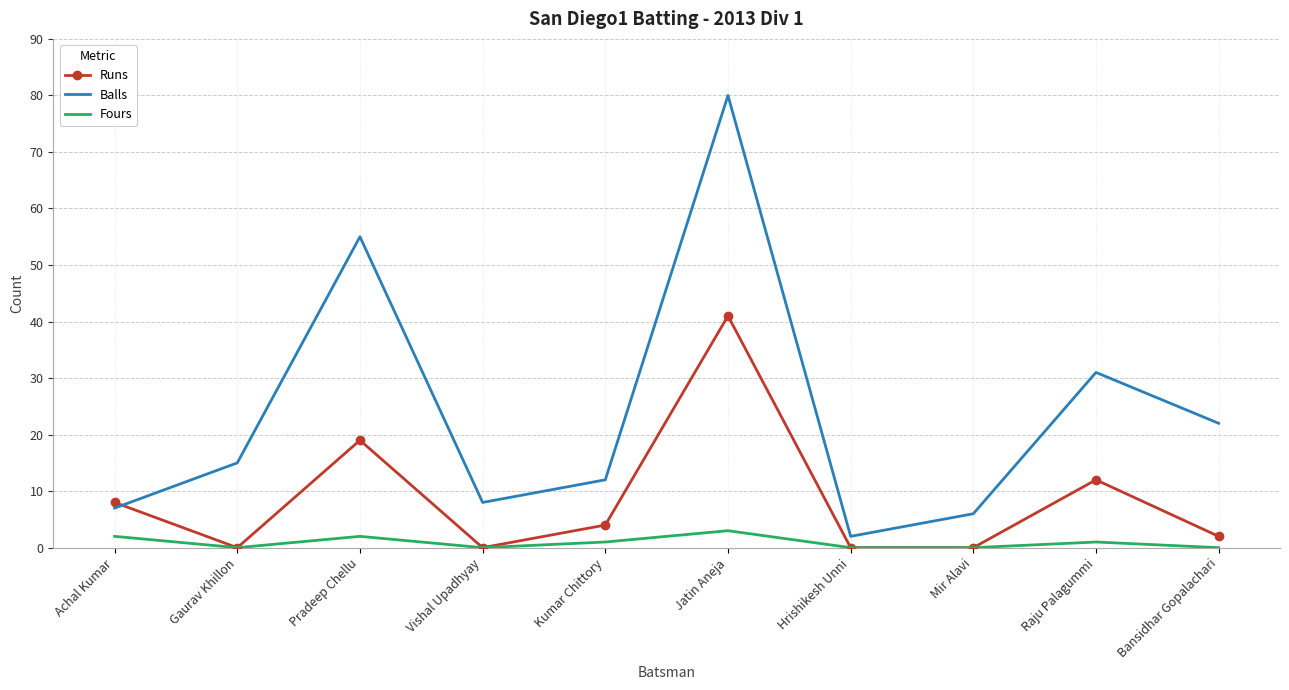

Which series has the widest spread of values?

Balls